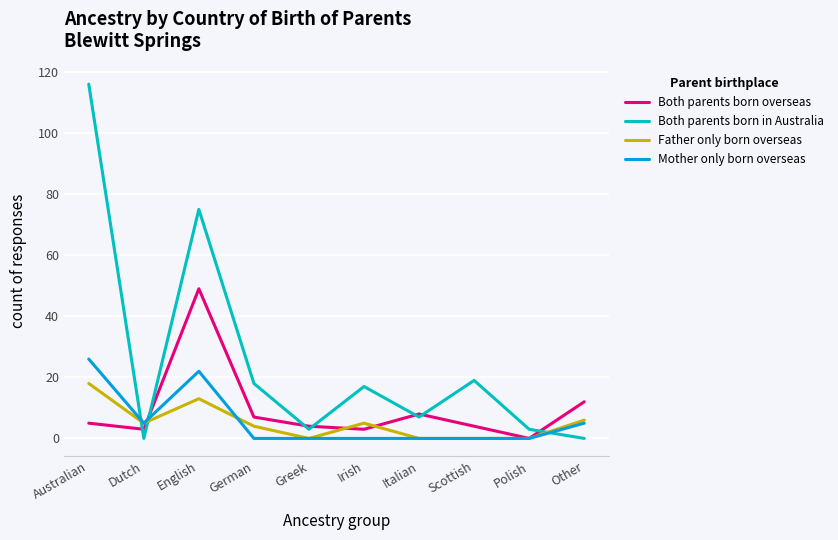

What is the difference between the highest and lowest values at Australian?

111